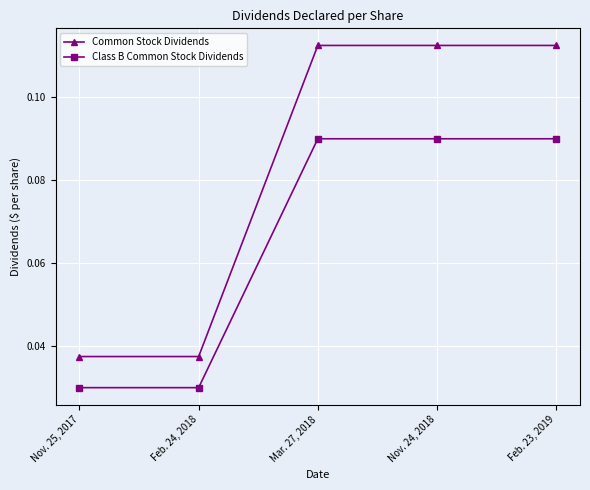

Is the value of Class B Common Stock Dividends at Feb. 24, 2018 greater than the value of Common Stock Dividends at Feb. 23, 2019?

No